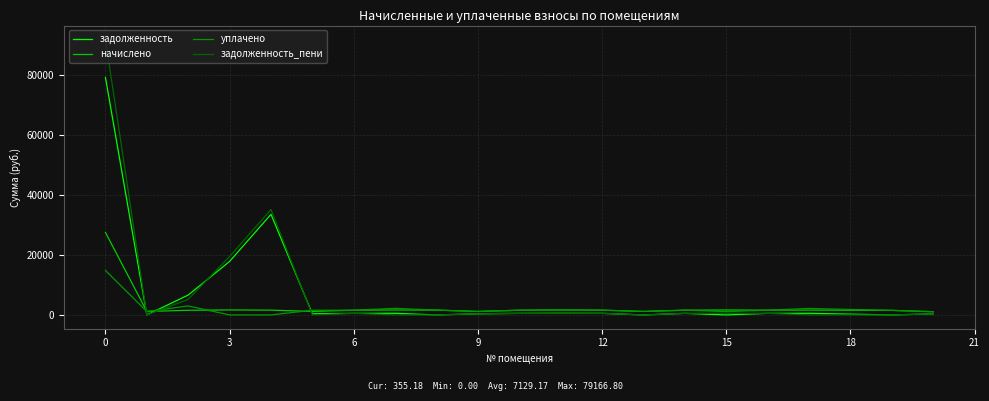

At how many categories does at least one series exceed 12884?

3